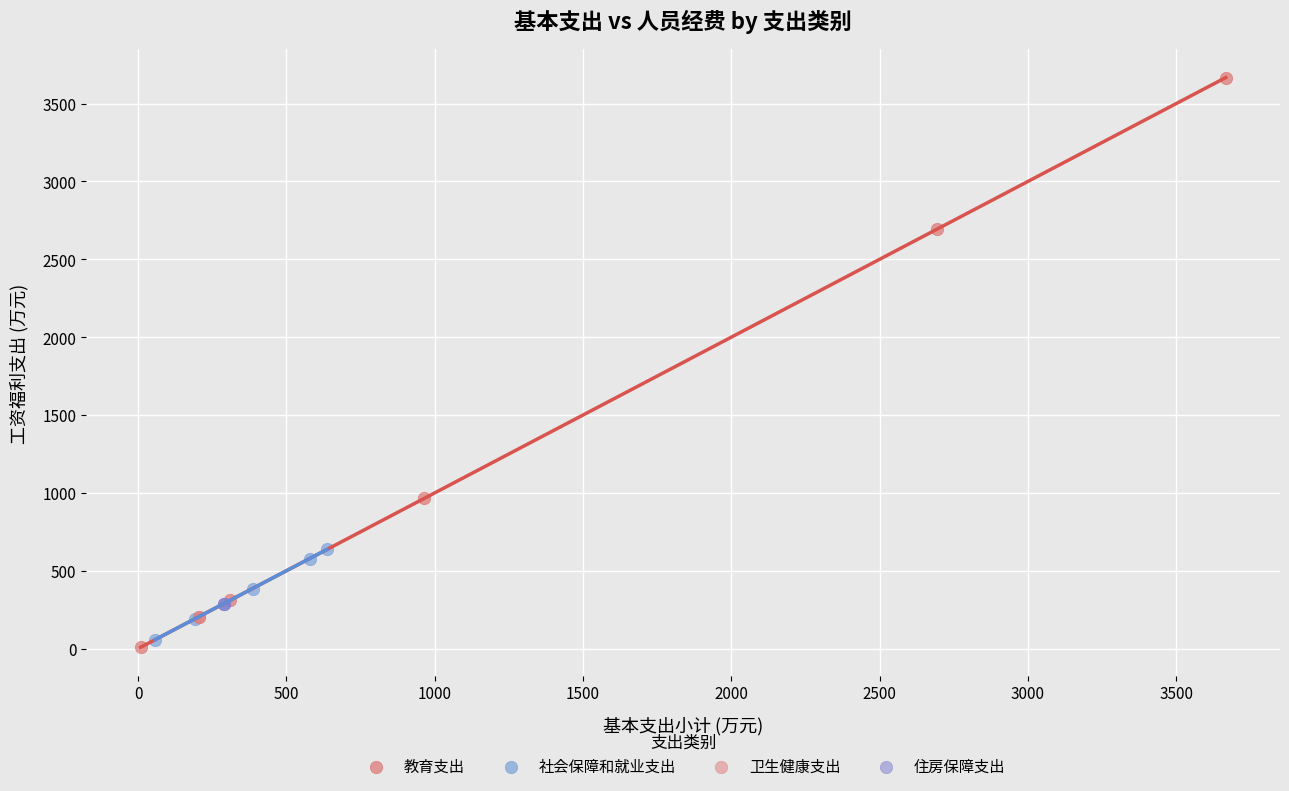

Which series contains the highest Y value?

教育支出